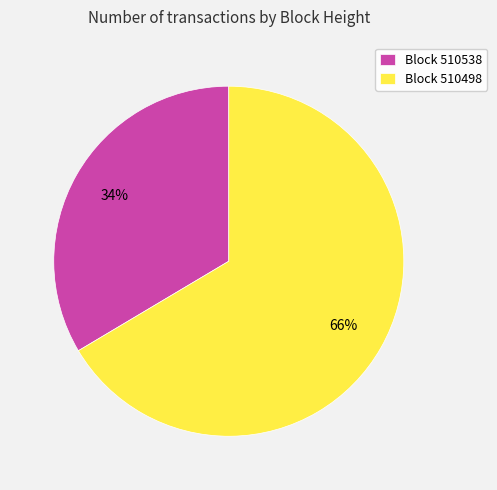

Which category has the biggest portion of the pie?

Block 510498